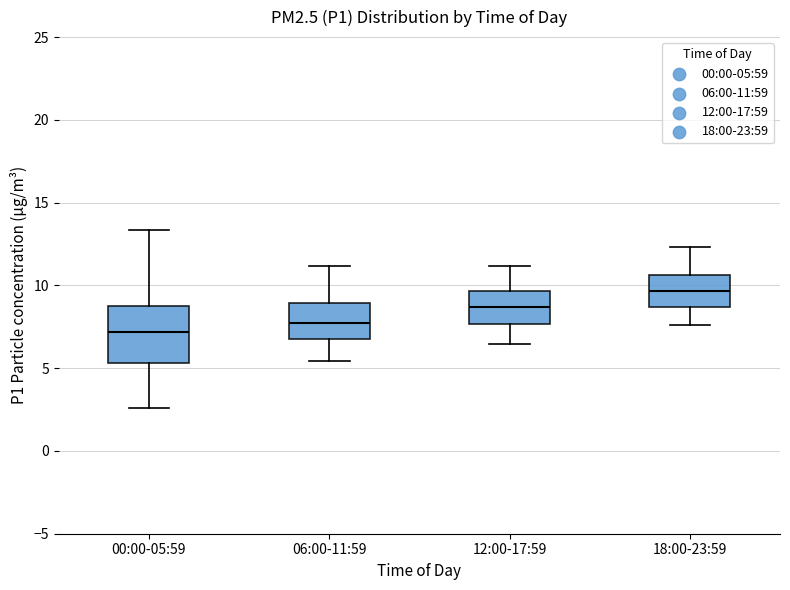

Where does the lower whisker of the box for 00:00-05:59 end on the y-axis? The values are not printed on the chart, so give them approximately, as read against the axis.

2.5